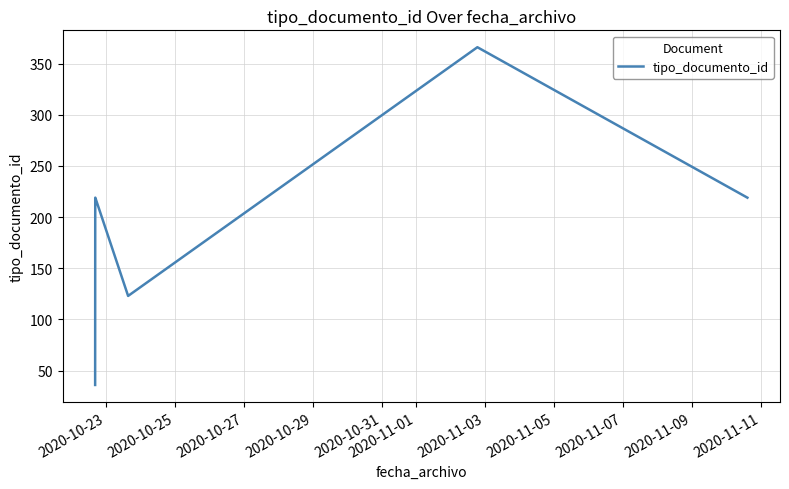

Reading right to left, extract all data points from this chart.

219	366	123	219	219	219	219	219	39	36